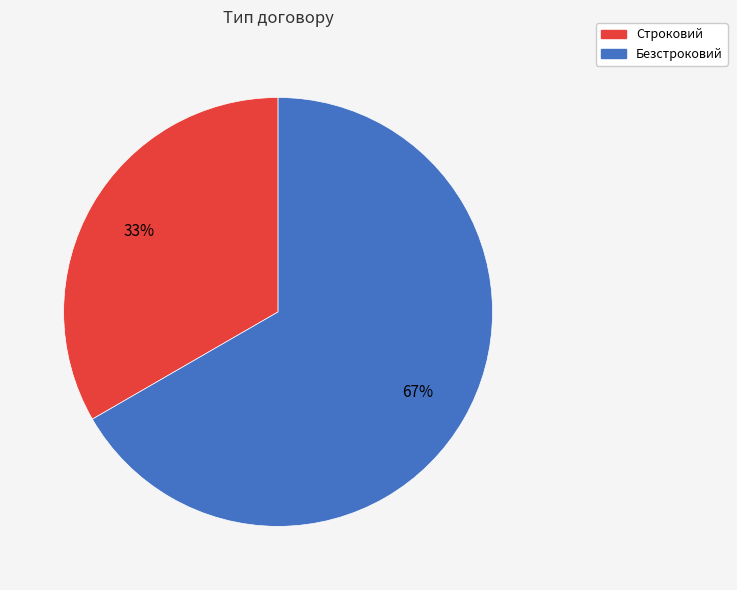

Rank the categories by value from highest to lowest.

Безстроковий, Строковий